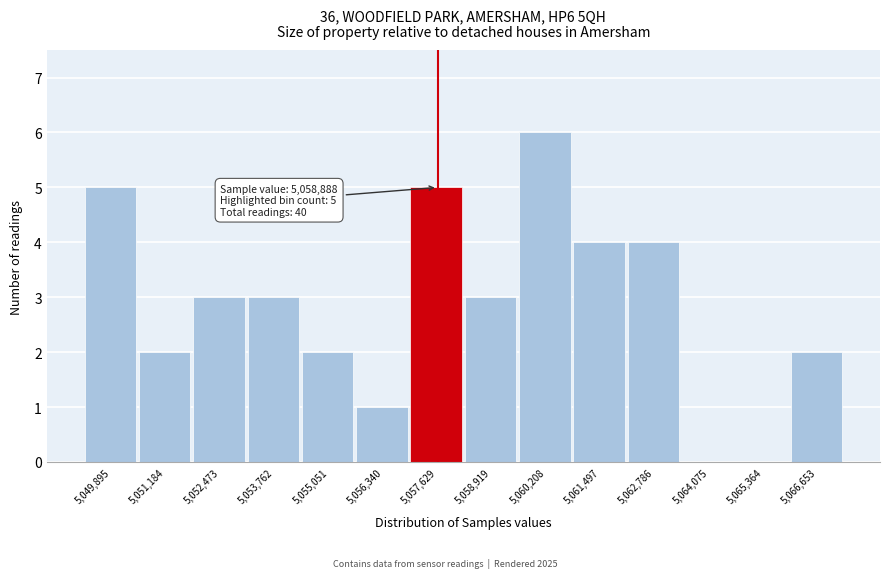

Reading left to right, extract all data points from this chart.

5,049,895=5	5,051,184=2	5,052,473=3	5,053,762=3	5,055,051=2	5,056,340=1	5,057,629=5	5,058,919=3	5,060,208=6	5,061,497=4	5,062,786=4	5,064,075=0	5,065,364=0	5,066,653=2